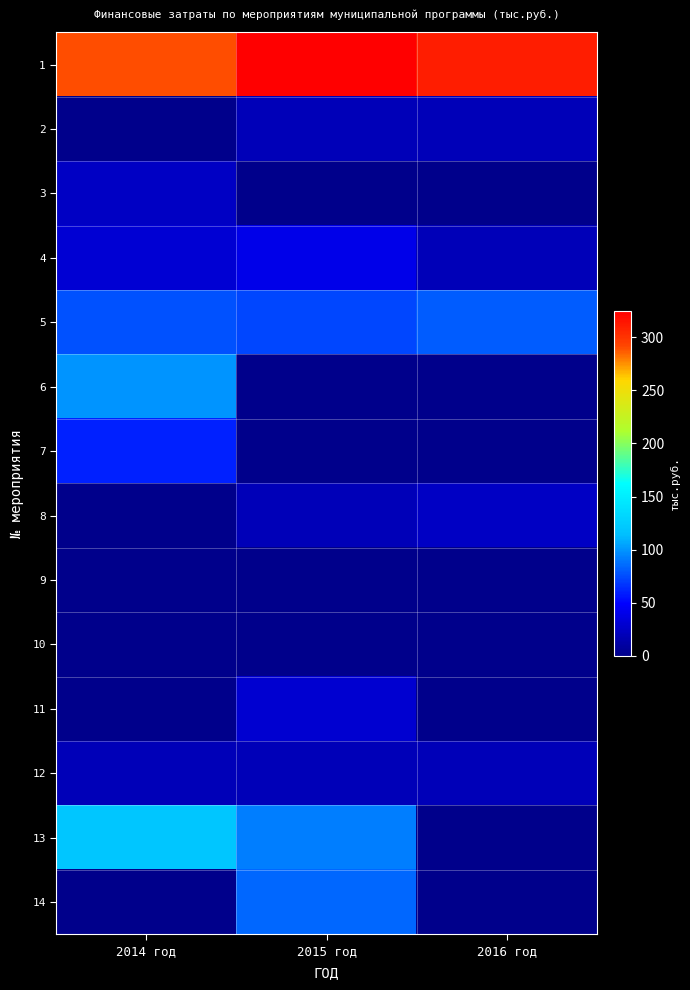

Which has a higher value, 2016 год or 2015 год?

2015 год